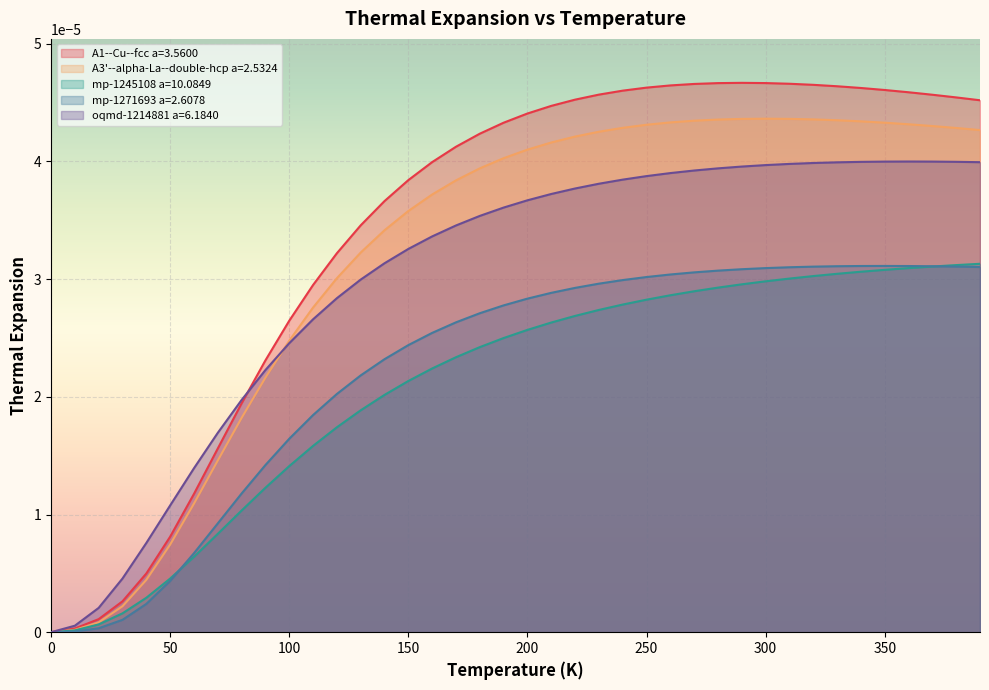

What are all the series names shown in the legend?

A1--Cu--fcc a=3.5600, A3'--alpha-La--double-hcp a=2.5324, mp-1245108 a=10.0849, mp-1271693 a=2.6078, oqmd-1214881 a=6.1840